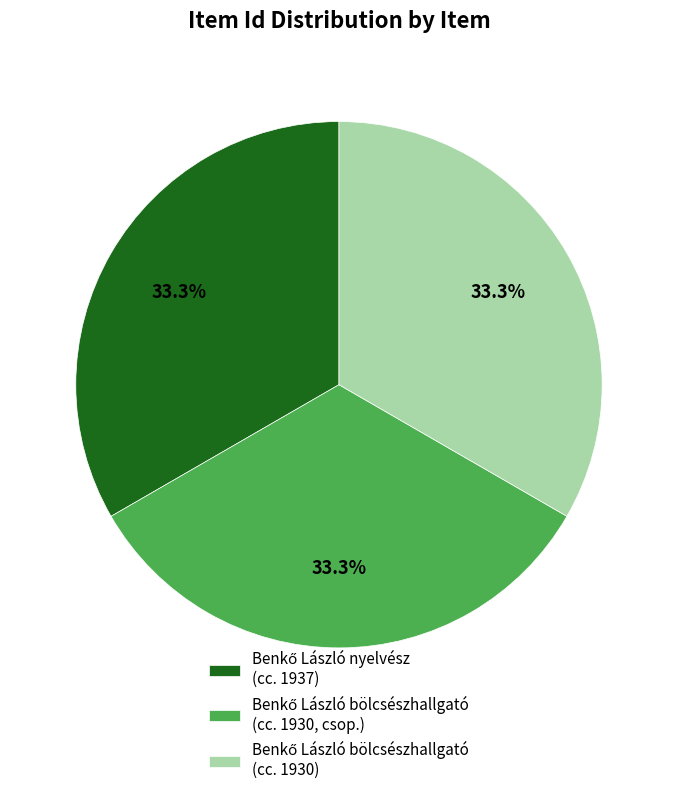

Count the number of slices in the pie.

3